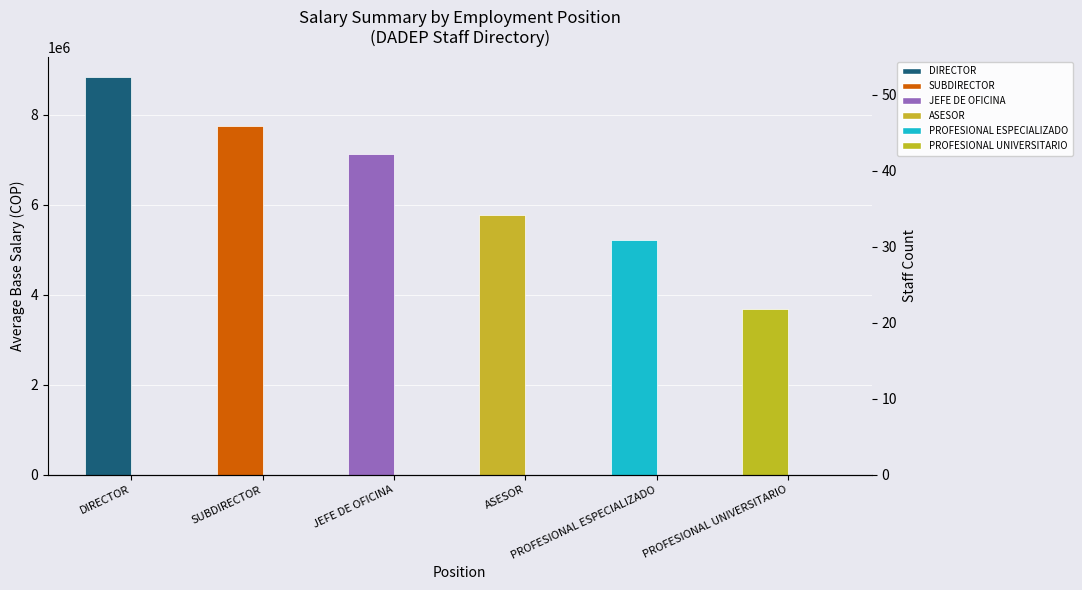

Count the Avg Base Salary values in the range 5221946 to 7760849.

4